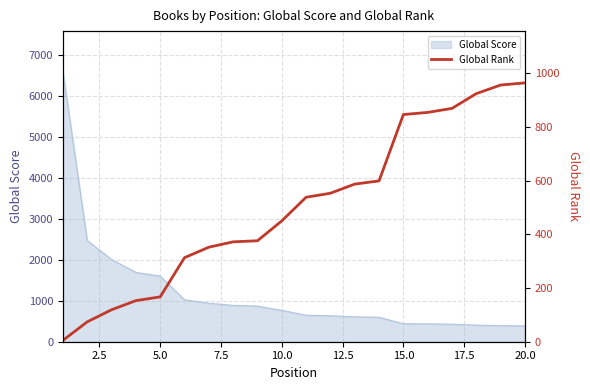

What is the difference between the second highest and minimum values?

951